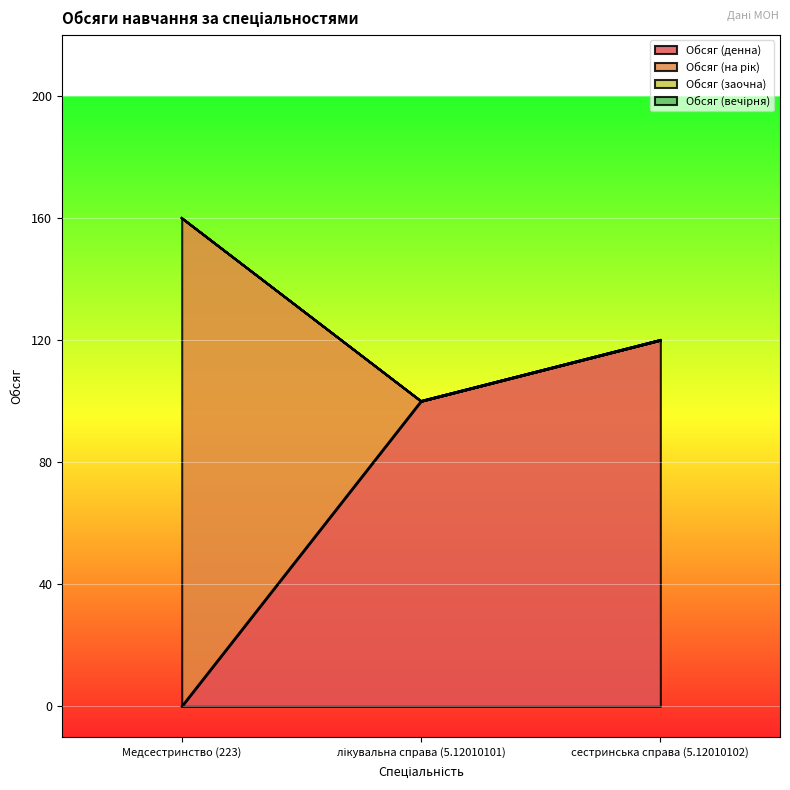

True or false: Обсяг (на рік) has a value of 260 at Медсестринство (223).

False